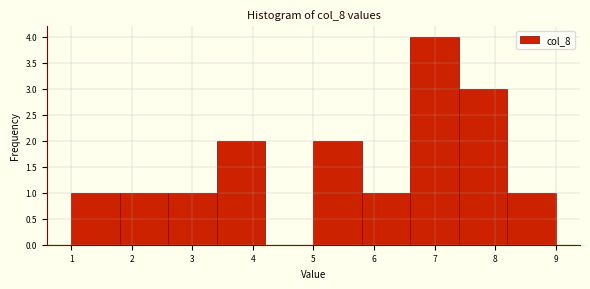

Reading left to right, list every bar in this chart as the range it spans on the x-axis followed by its height. The values are not printed on the chart, so give them approximately, as read against the axis.

1.0 to 1.8: 1
1.8 to 2.6: 1
2.6 to 3.4: 1
3.4 to 4.2: 2
4.2 to 5.0: 0
5.0 to 5.8: 2
5.8 to 6.6: 1
6.6 to 7.4: 4
7.4 to 8.2: 3
8.2 to 9.0: 1